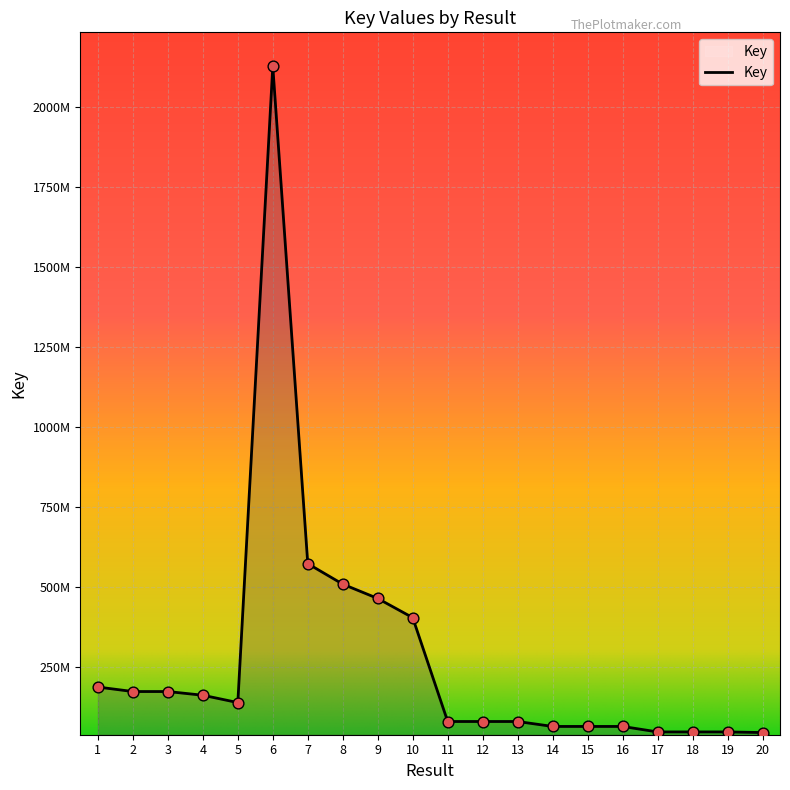

Does the chart have visible grid lines?

Yes